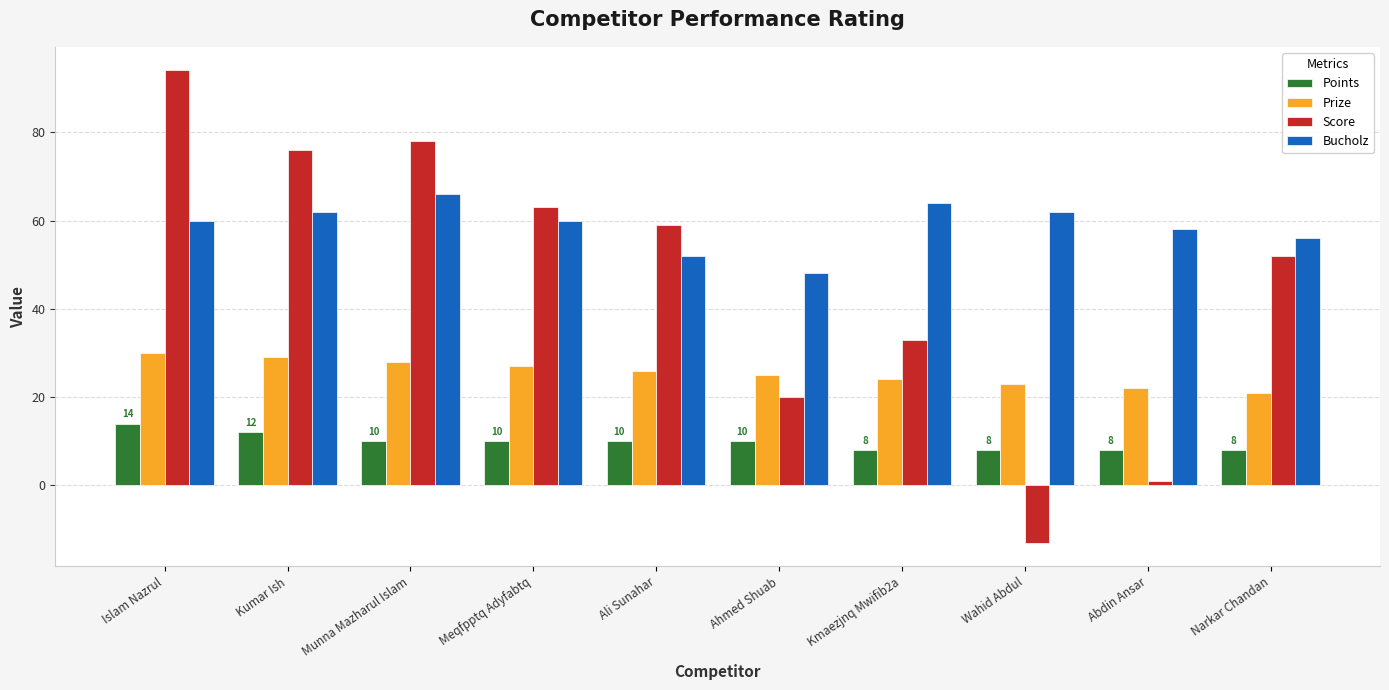

What position from the right is Kmaezjnq Mwifib2a?

4